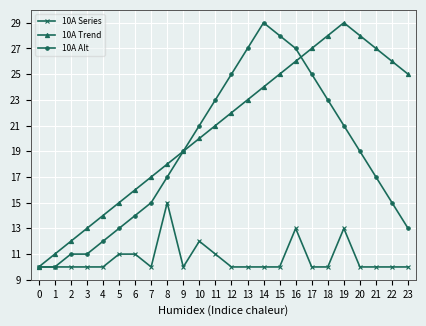

What value does the 10A Trend series have at 6, to the nearest 10?

20